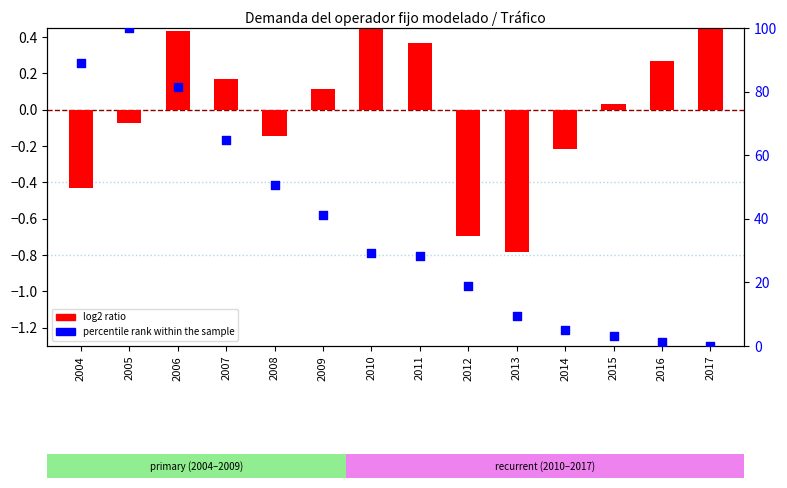

Which series contains the highest Y value?

percentile rank within the sample